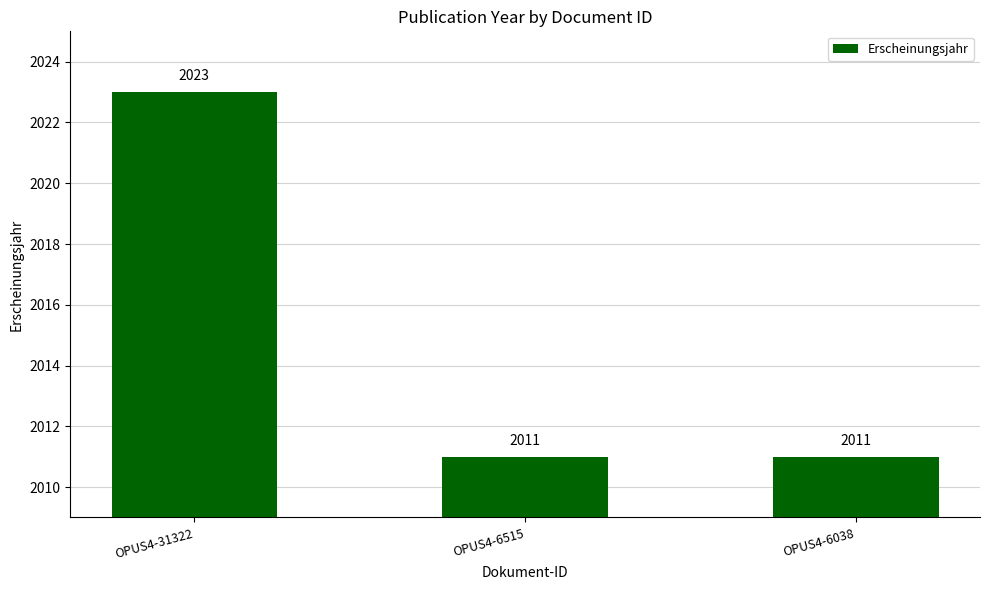

What is the maximum value shown in the chart?

2023